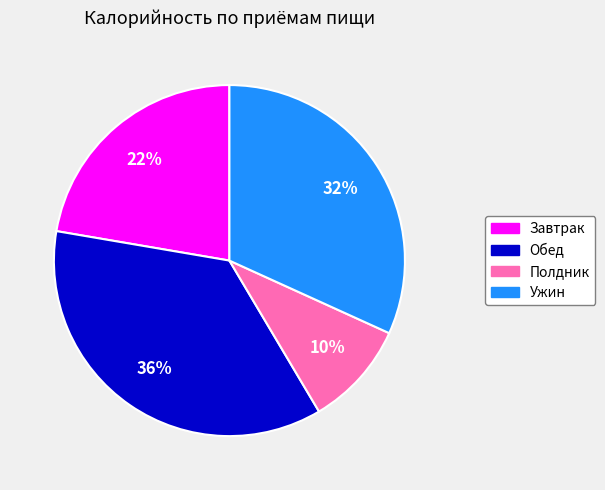

Is there any slice that represents more than half of the pie?

No